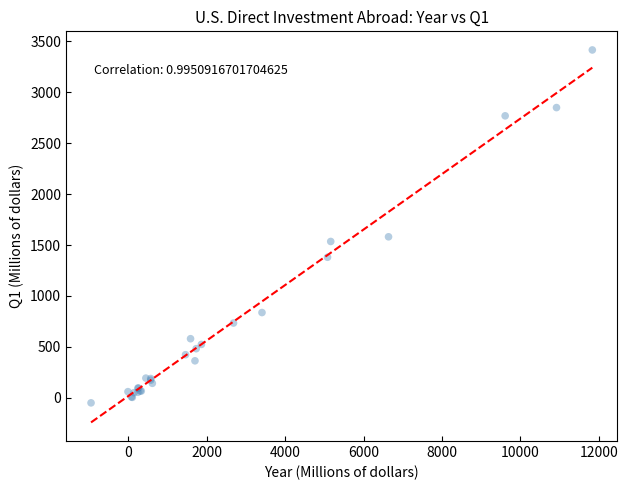

What Y value in the scatter plot is closest to 1683?

1581